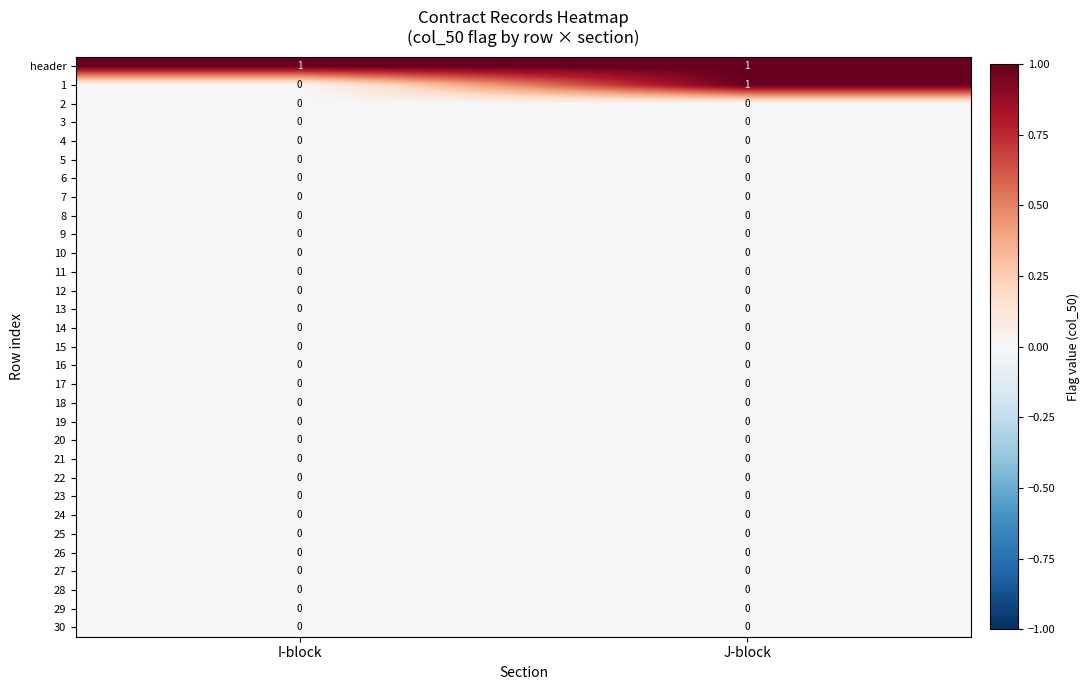

The 6 series shows 0 at I-block. True or false?

True